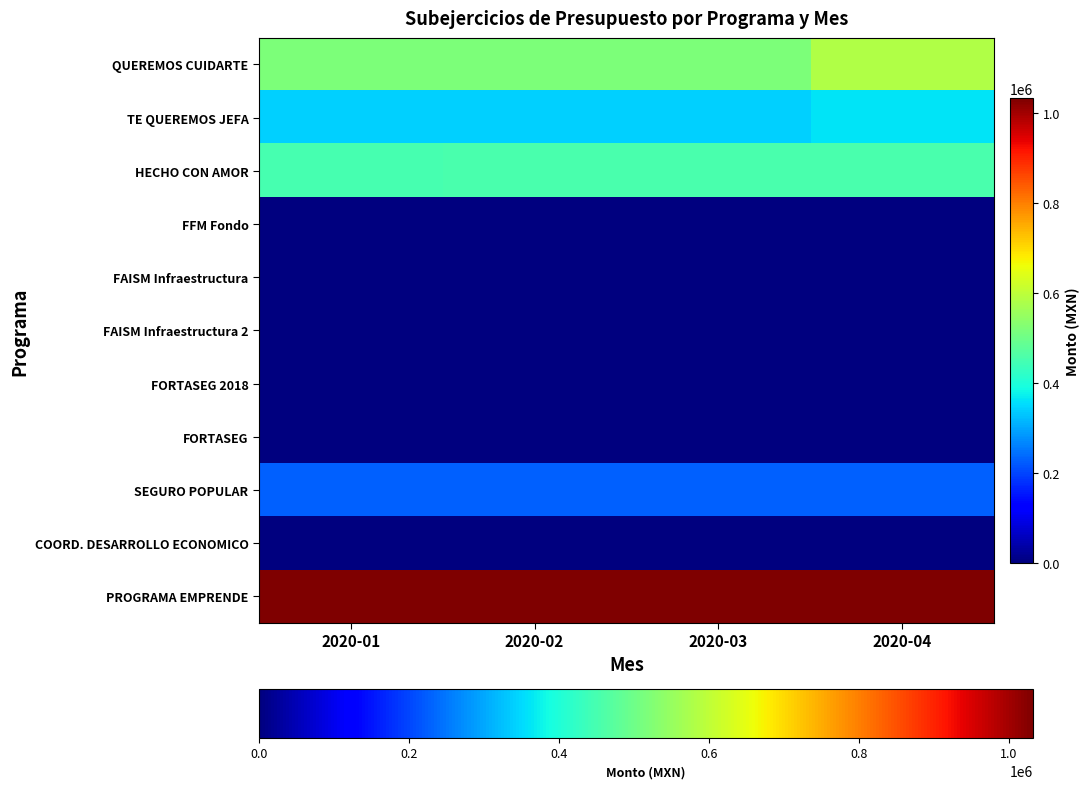

Count the number of categories in the chart.

4